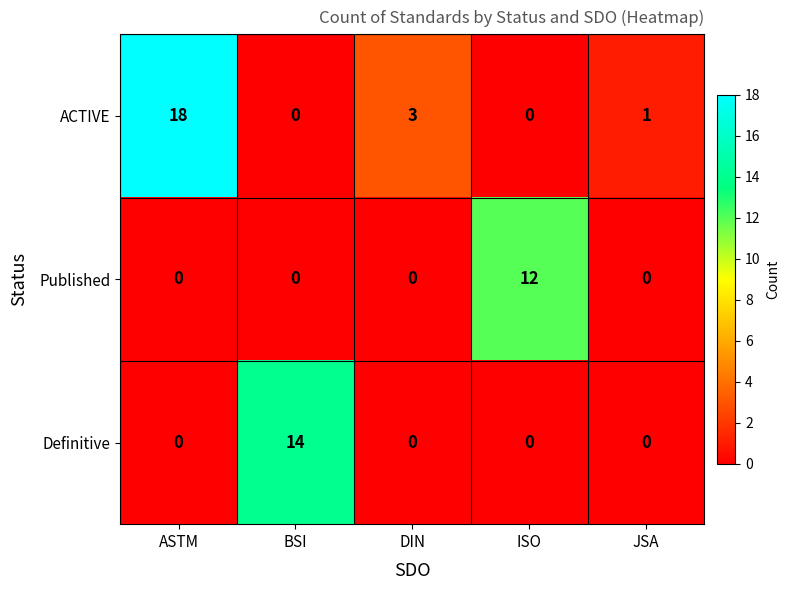

True or false: Published has a value of 0 at BSI.

True